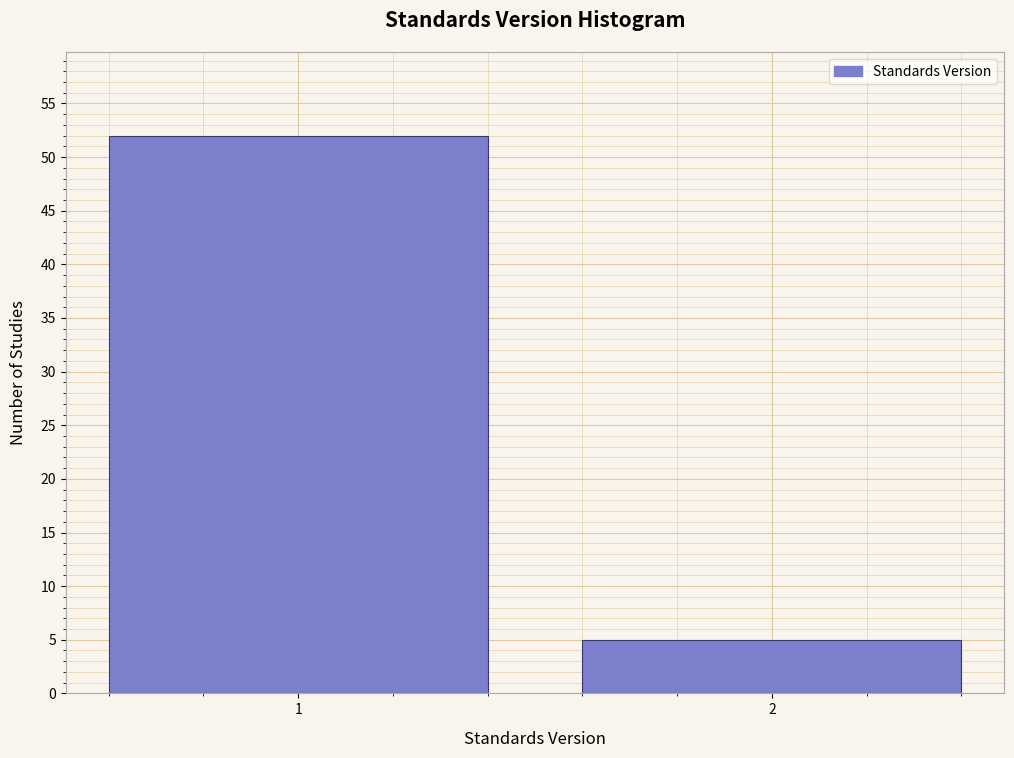

Reading left to right, extract all data points from this chart.

52	5